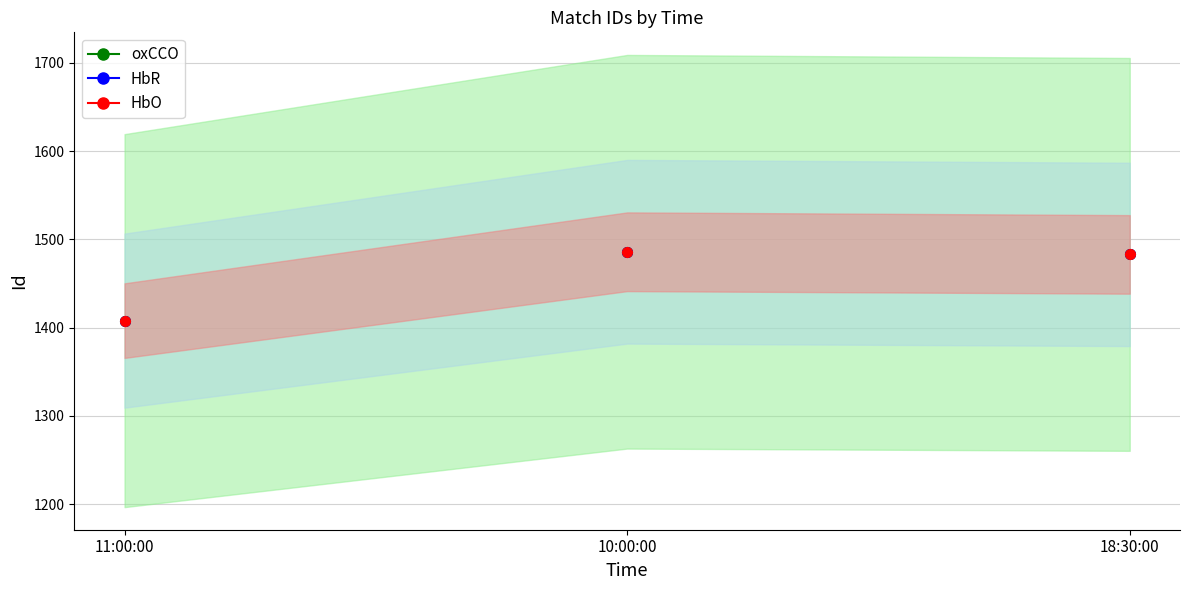

Reading left to right, list all the values displayed in this chart.

11:00:00=1408	10:00:00=1486	18:30:00=1483